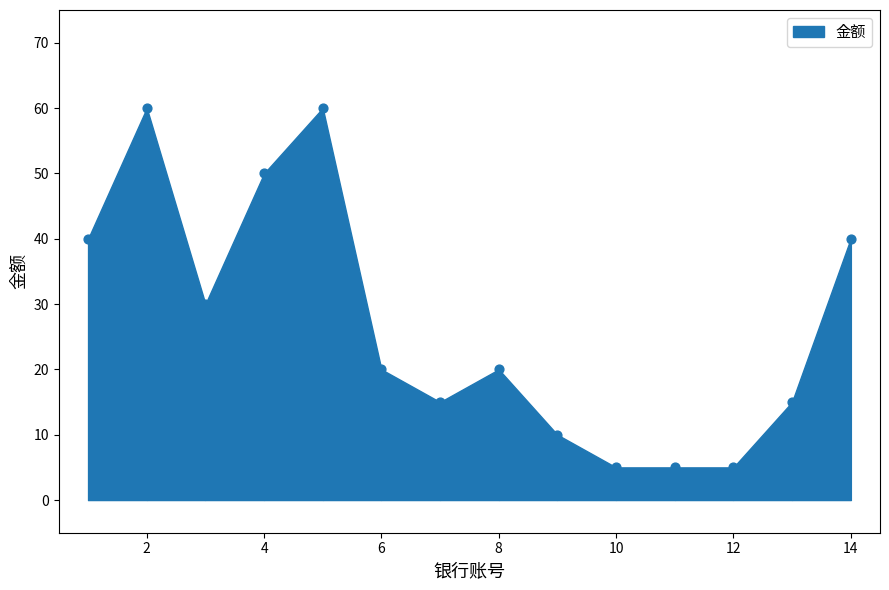

What Y value in the scatter plot is closest to 32?

30